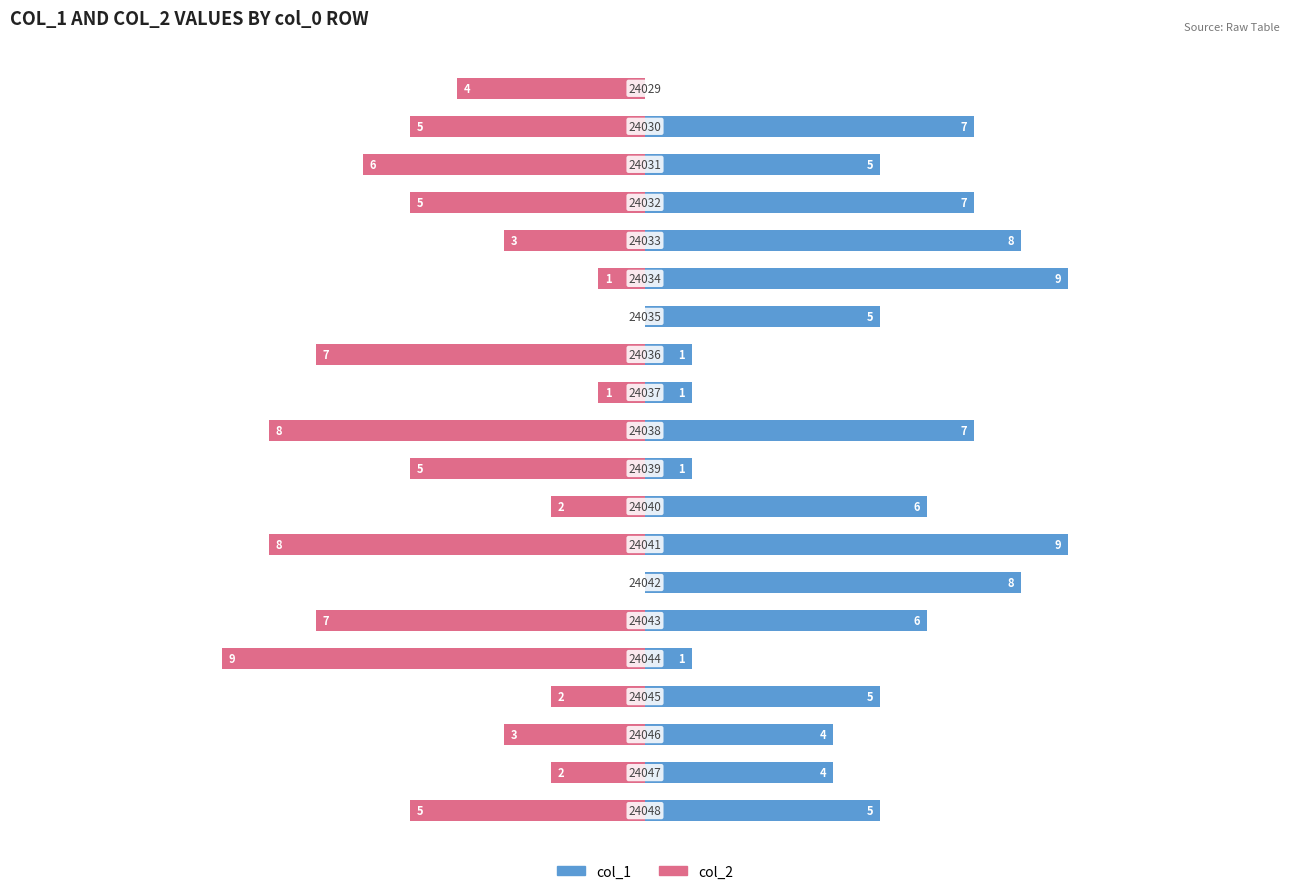

Reading left to right, what are all the values shown in this chart?

col_1: 5	4	4	5	1	6	8	9	6	1	7	1	1	5	9	8	7	5	7	0
col_2: -5	-2	-3	-2	-9	-7	0	-8	-2	-5	-8	-1	-7	0	-1	-3	-5	-6	-5	-4